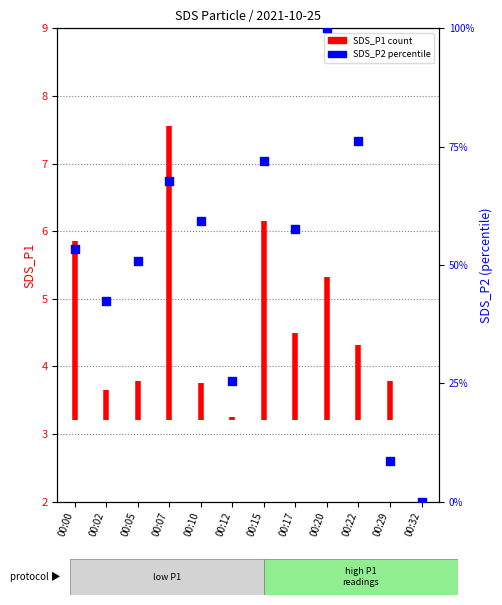

What is the ratio of the value at 00:07 to the value at 00:15?

0.9